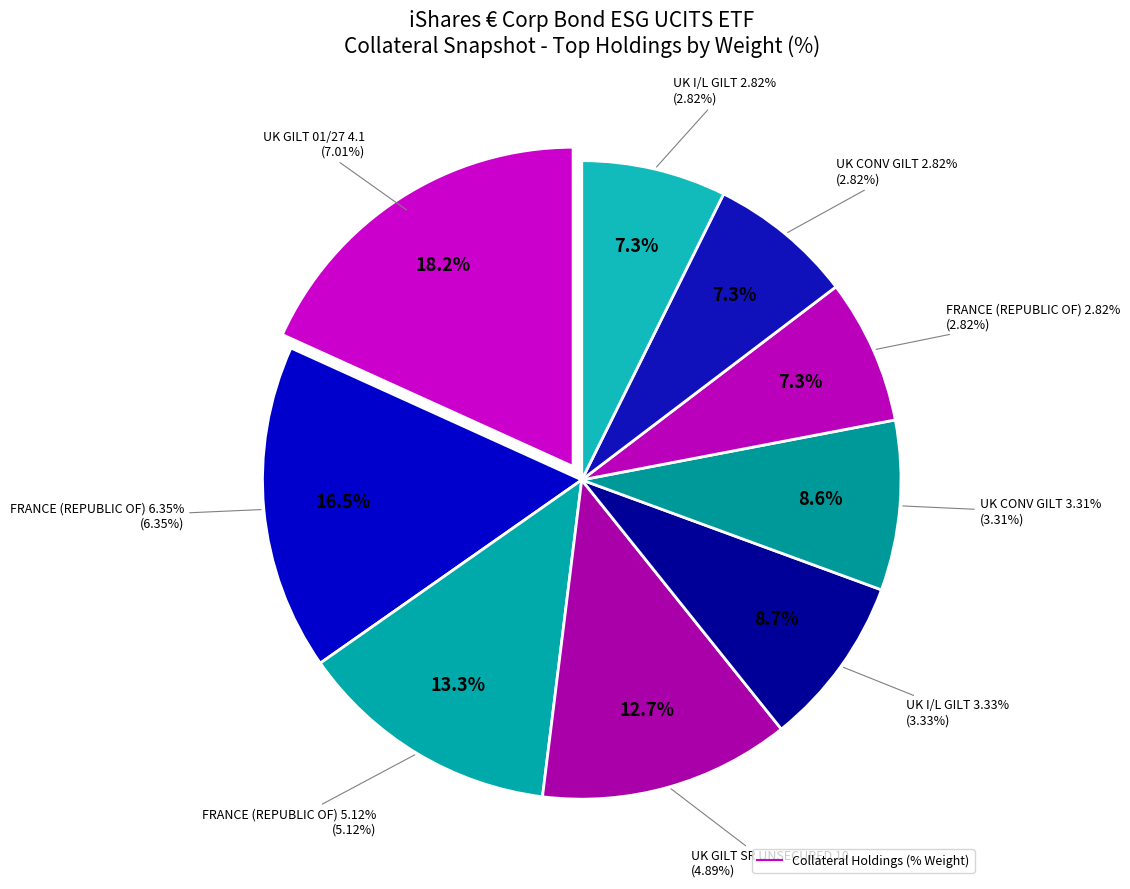

What is the smallest slice in the pie chart?

FRANCE (REPUBLIC OF) 2.82%